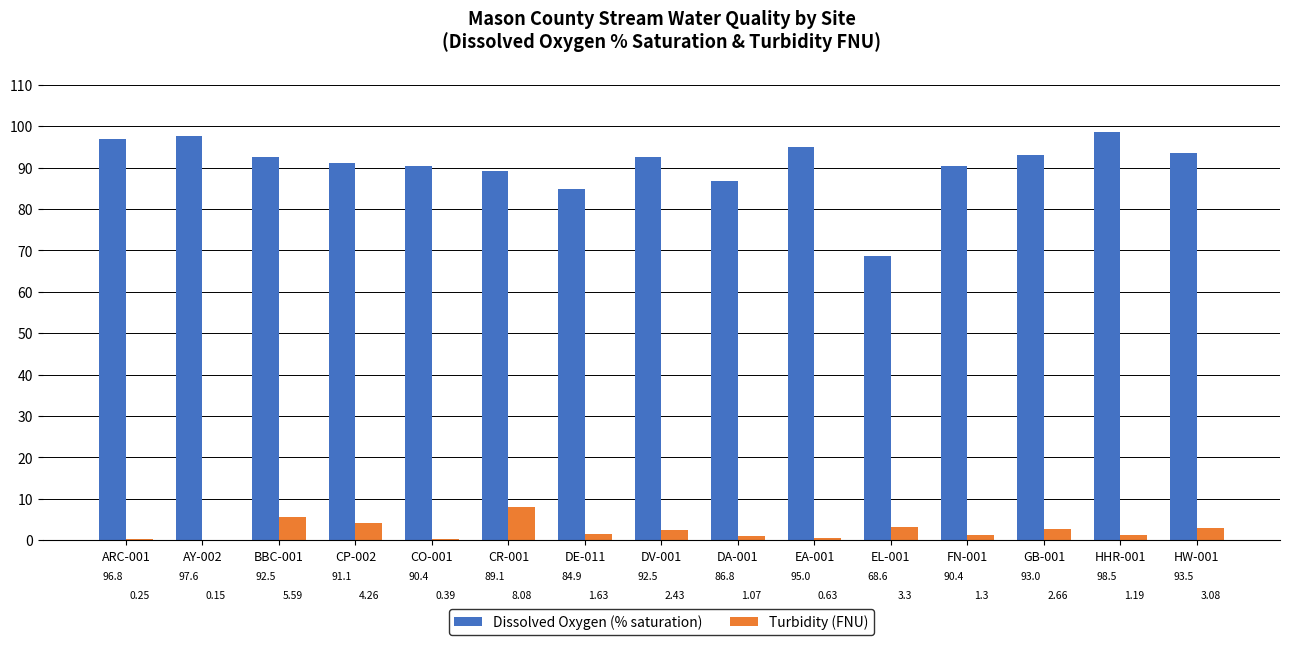

Which series changed the most between AY-002 and CR-001?

Dissolved Oxygen (% saturation)